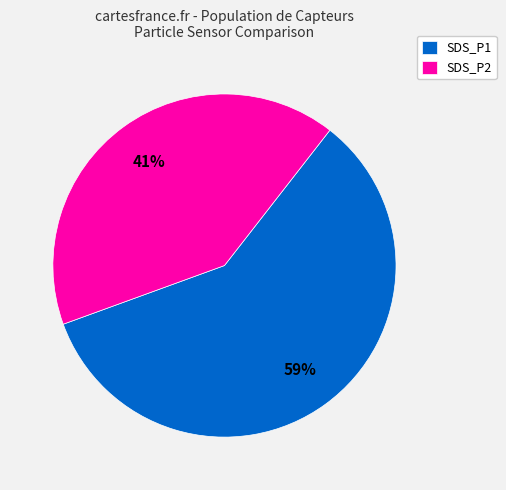

To the nearest percent, what percentage of the pie is SDS_P2?

41%